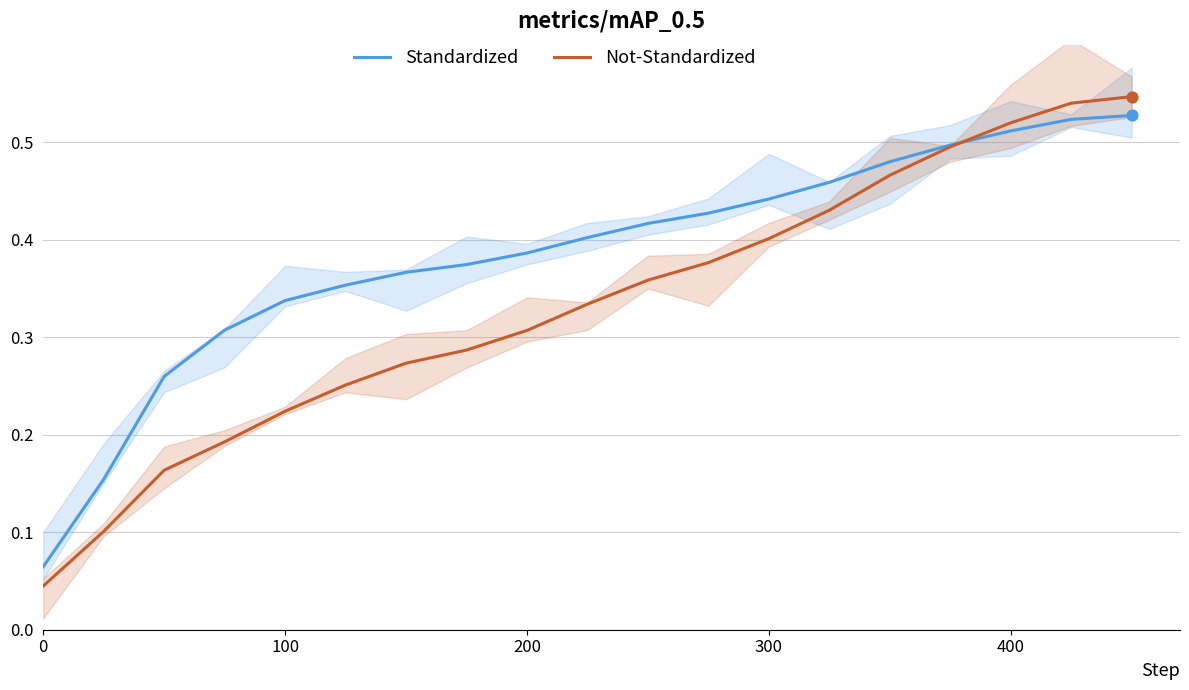

Which series has the largest total across all categories?

Standardized